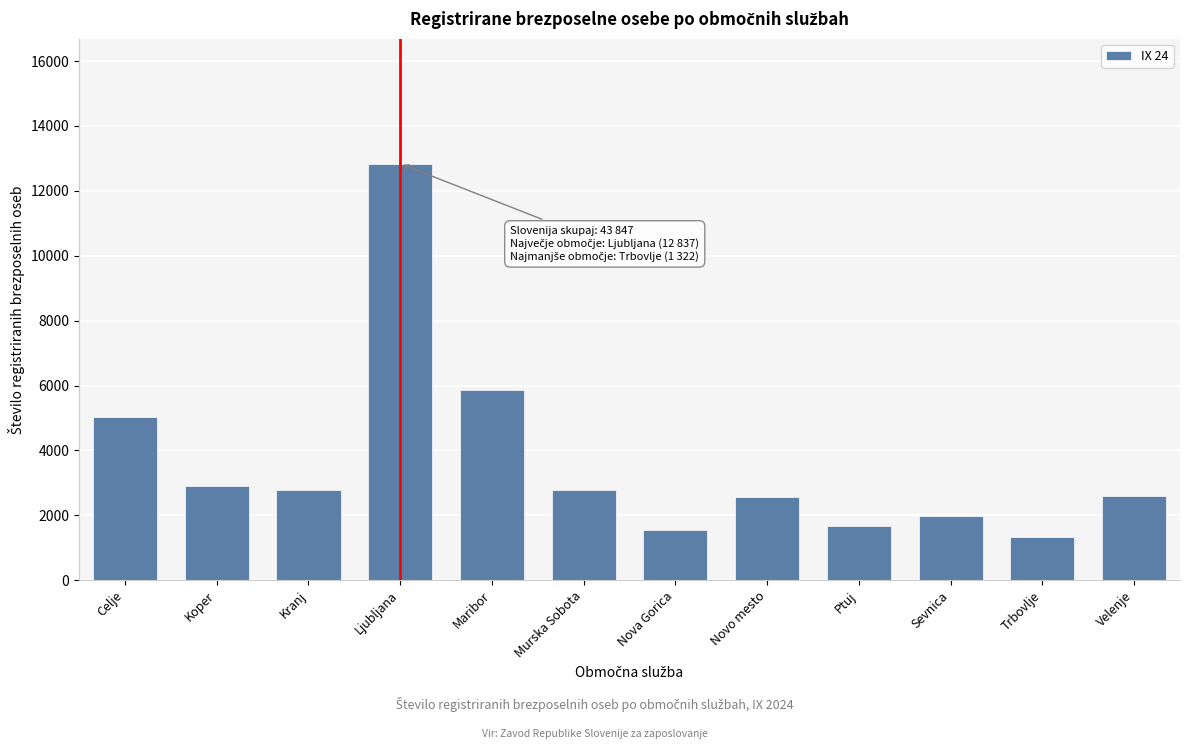

What is the change in value from Ptuj to Velenje?

+930